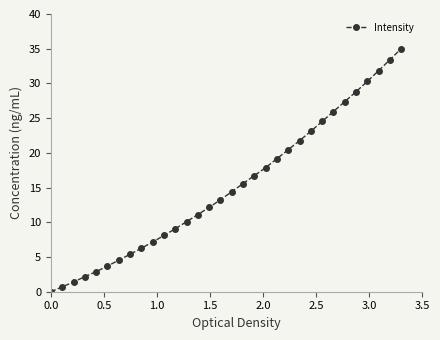

What is the sum of all values?

484.2